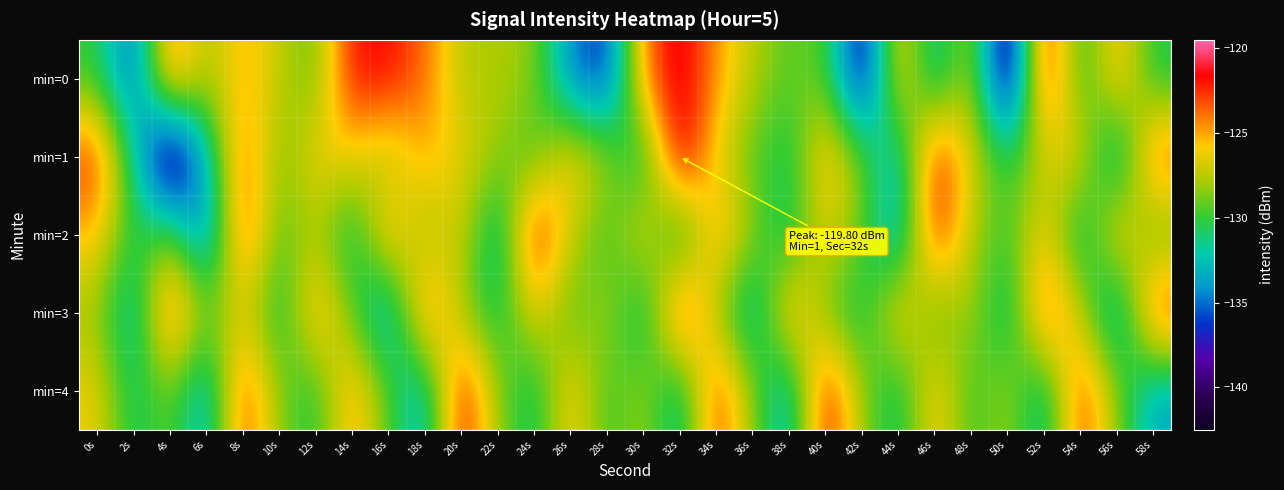

Which series changed the most between 12s and 18s?

min=0